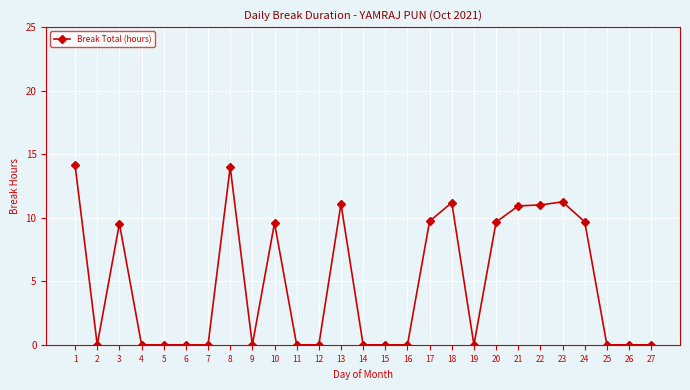

Does the chart have visible grid lines?

Yes